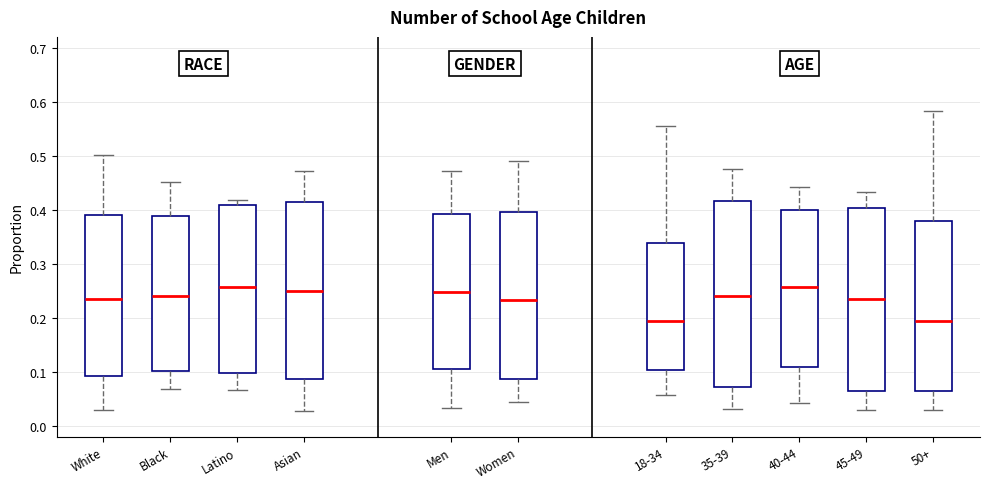

Reading left to right, transcribe this box plot: for each box, give where its median line is, the range the box spans, and where its two whiskers end, as read against the y-axis. The values are not printed on the chart, so give them approximately, as read against the axis.

White: median 0.23, box 0.09 to 0.39, whiskers 0.03 to 0.50
Black: median 0.24, box 0.10 to 0.39, whiskers 0.07 to 0.45
Latino: median 0.26, box 0.10 to 0.41, whiskers 0.07 to 0.42
Asian: median 0.25, box 0.09 to 0.41, whiskers 0.03 to 0.47
Men: median 0.25, box 0.10 to 0.39, whiskers 0.03 to 0.47
Women: median 0.23, box 0.09 to 0.40, whiskers 0.04 to 0.49
18-34: median 0.19, box 0.10 to 0.34, whiskers 0.06 to 0.56
35-39: median 0.24, box 0.07 to 0.42, whiskers 0.03 to 0.48
40-44: median 0.26, box 0.11 to 0.40, whiskers 0.04 to 0.44
45-49: median 0.24, box 0.06 to 0.40, whiskers 0.03 to 0.43
50+: median 0.19, box 0.06 to 0.38, whiskers 0.03 to 0.58